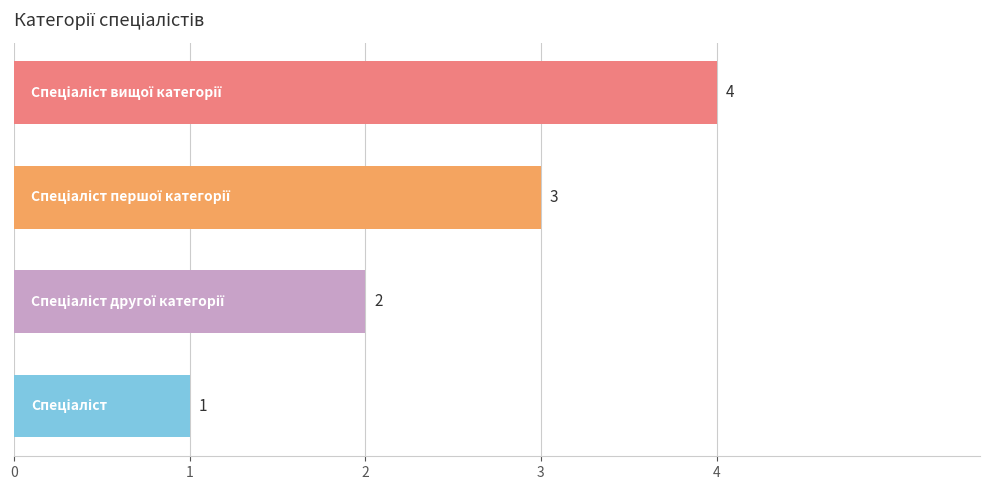

How many distinct data groups are displayed?

1